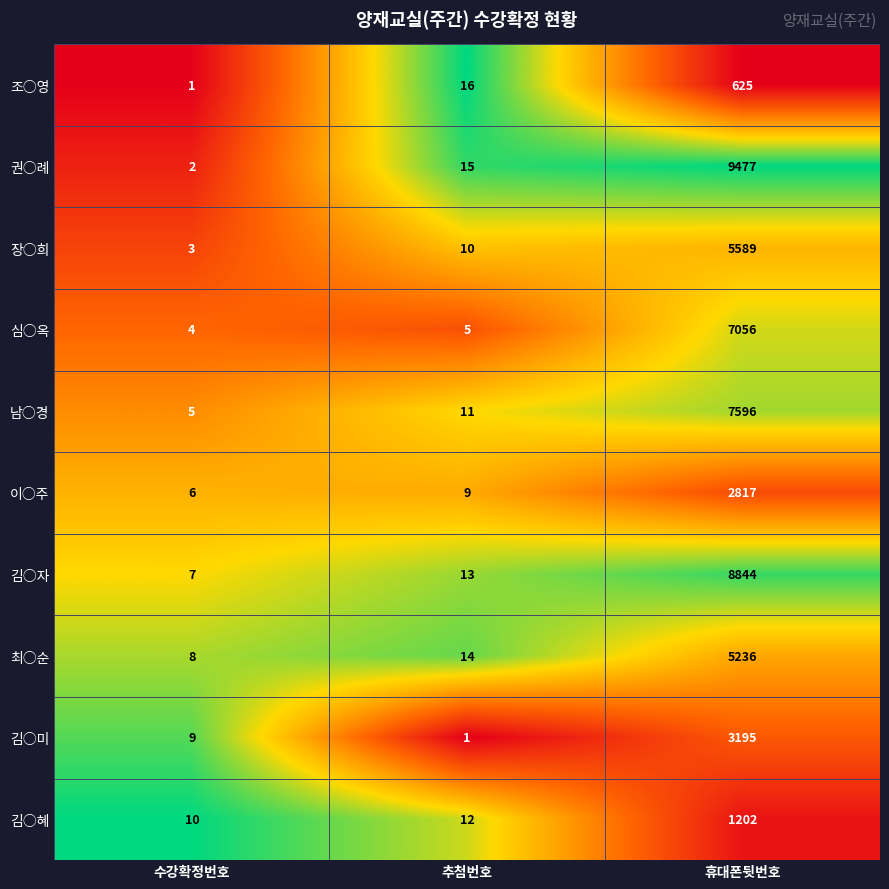

Reading right to left, extract all data points from this chart.

조○영: 625	16	1
권○례: 9477	15	2
장○희: 5589	10	3
심○옥: 7056	5	4
남○경: 7596	11	5
이○주: 2817	9	6
김○자: 8844	13	7
최○순: 5236	14	8
김○미: 3195	1	9
김○혜: 1202	12	10